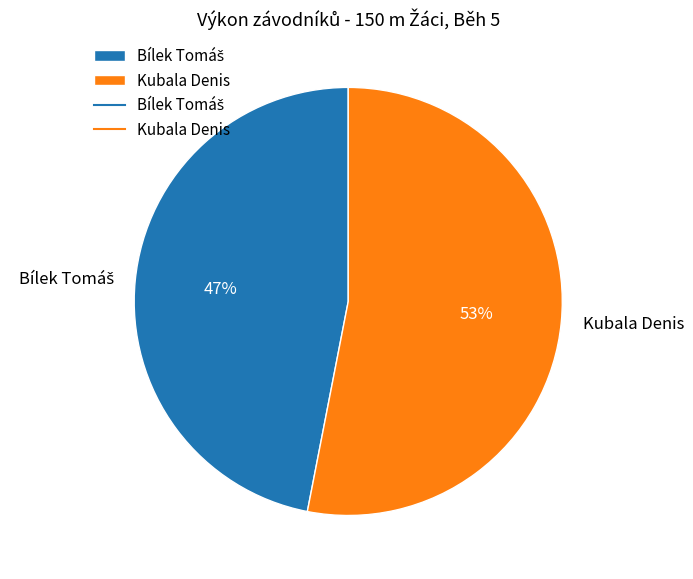

Is there a majority slice in this chart?

Yes